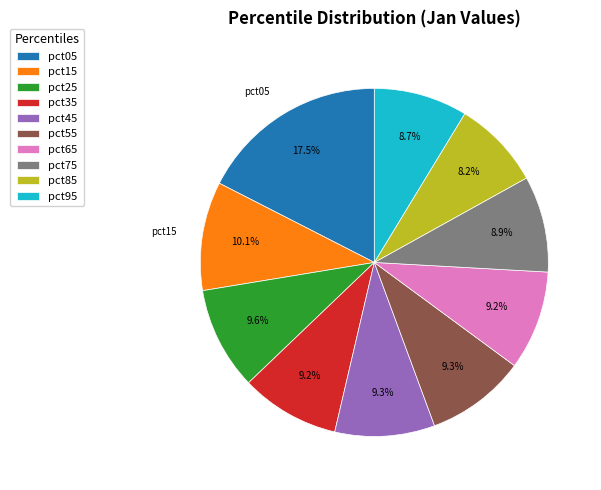

What percentage is the pct25 slice, to the nearest percent?

10%